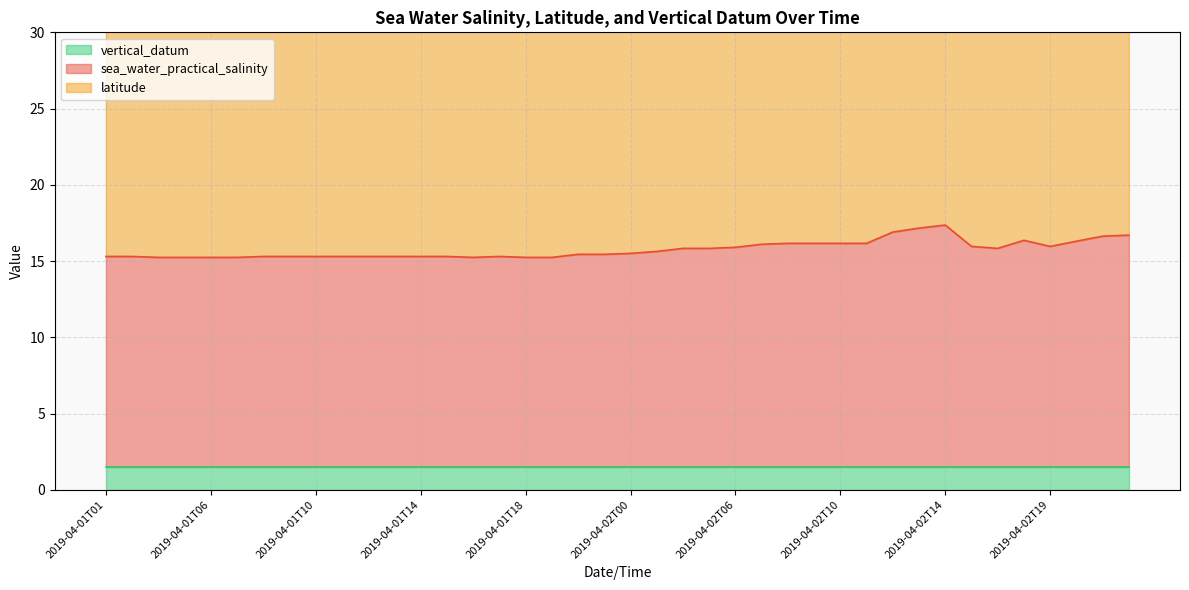

Read the latitude value at 2019-04-02T03.

25.4